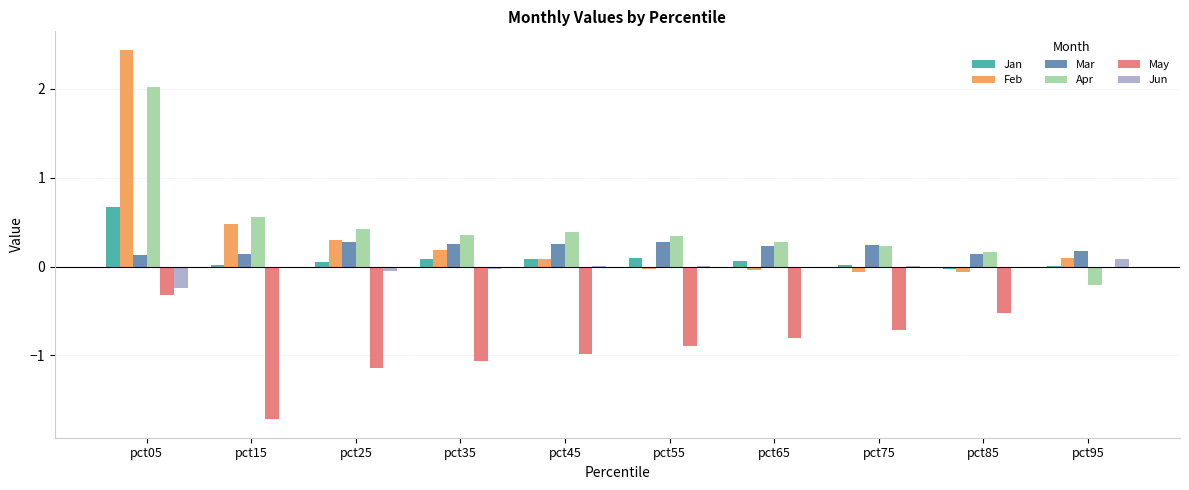

Is the value of Jun at pct75 greater than the value of Apr at pct75?

No